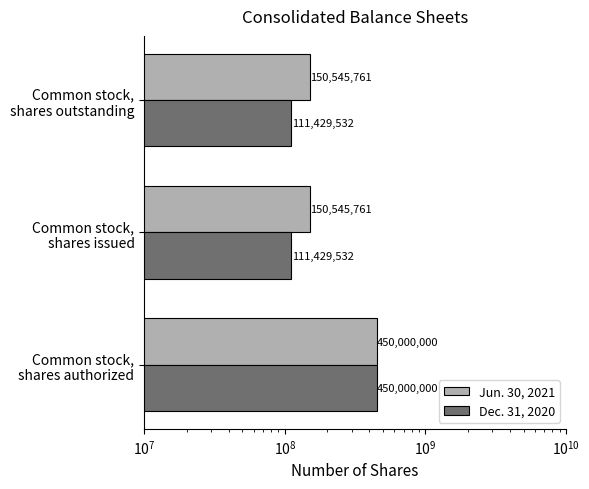

What is the difference between the maximum and minimum values in the Dec. 31, 2020 series?

338570468